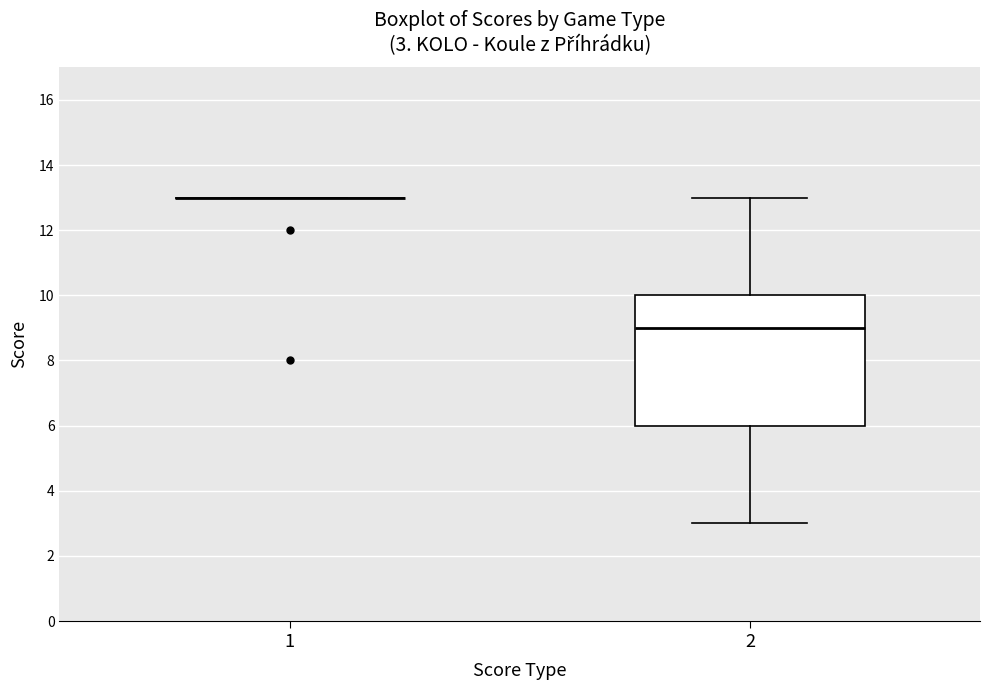

Which box is the tallest, from its lower edge to its upper edge?

2